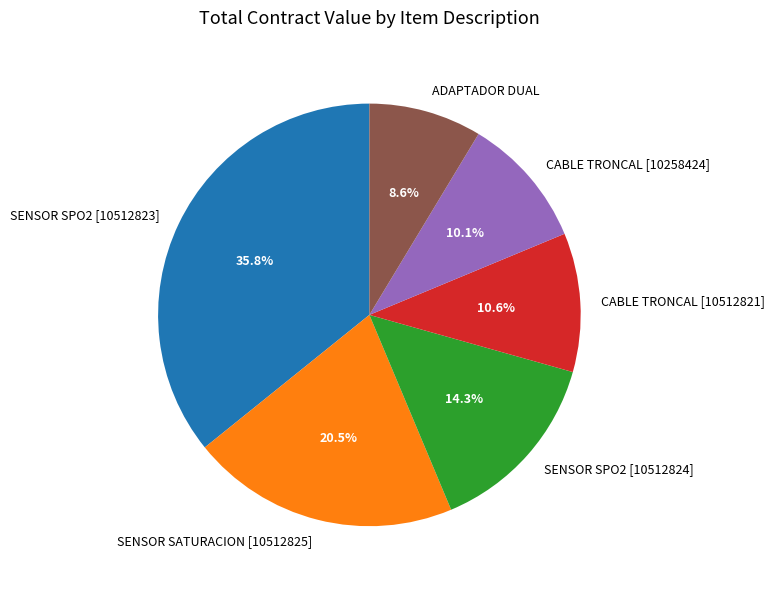

What is the smallest slice in the pie chart?

ADAPTADOR DUAL